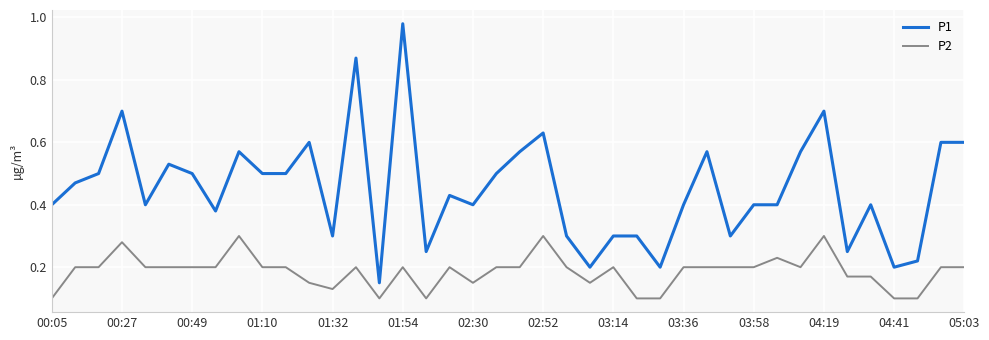

Rank the series by their maximum value, from highest to lowest.

P1, P2